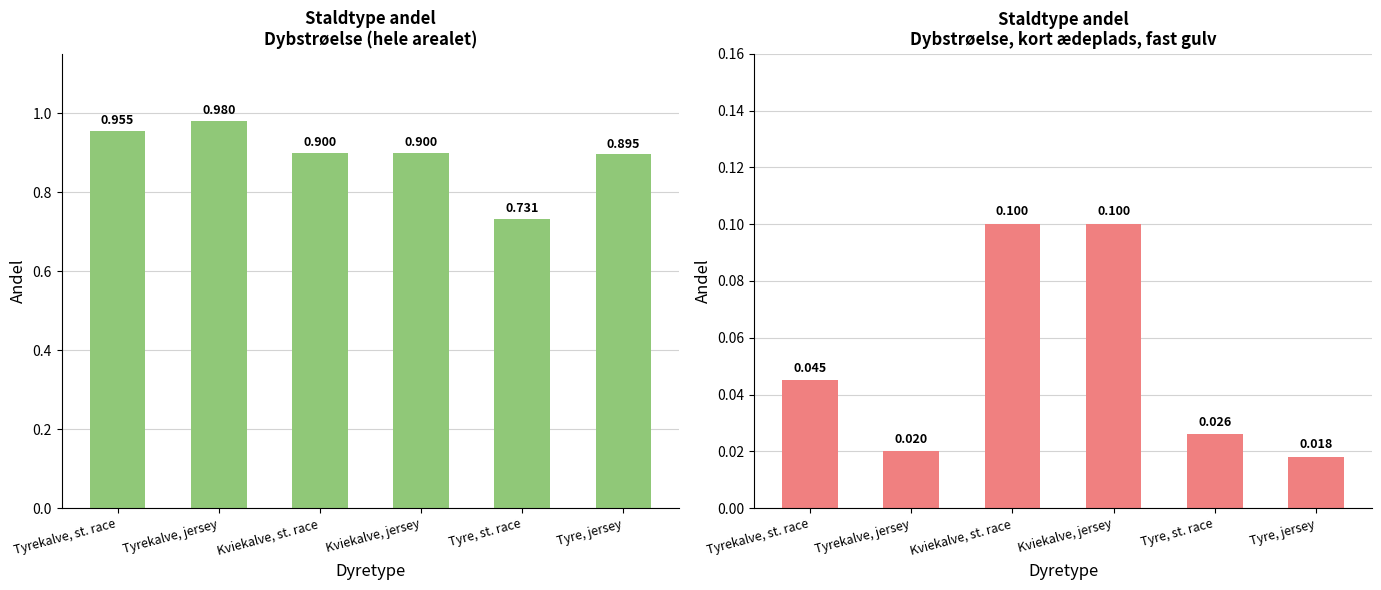

How many groups of bars are there?

6